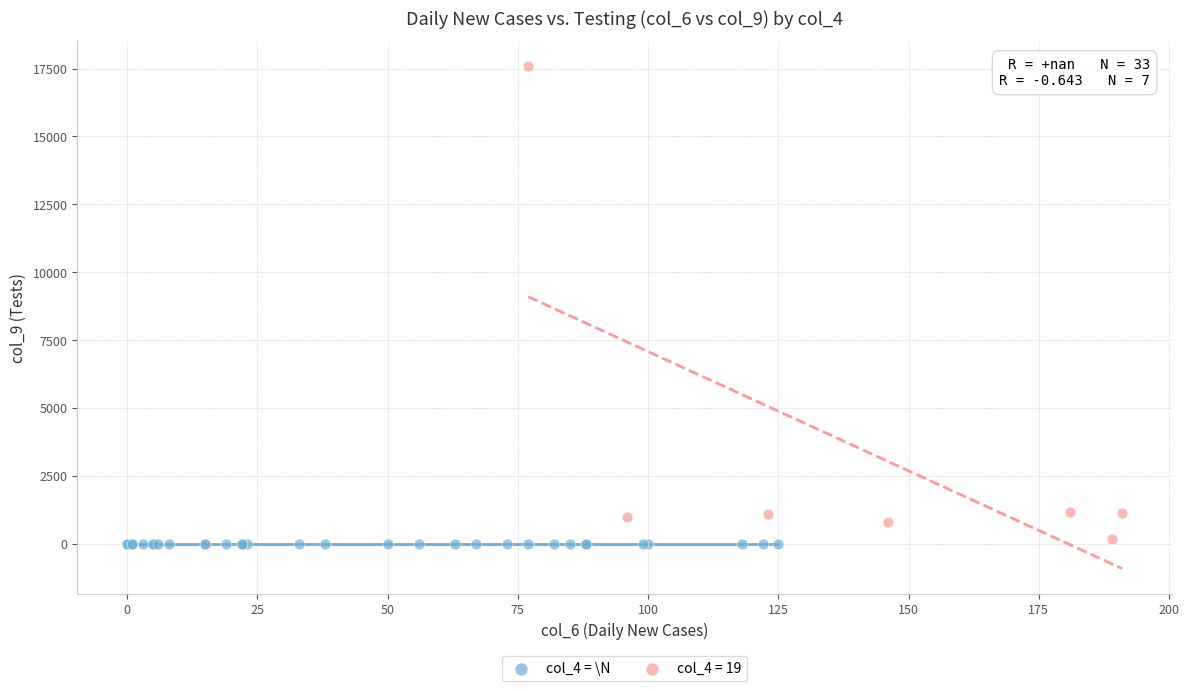

Which series reaches the maximum Y coordinate?

col_4 = 19